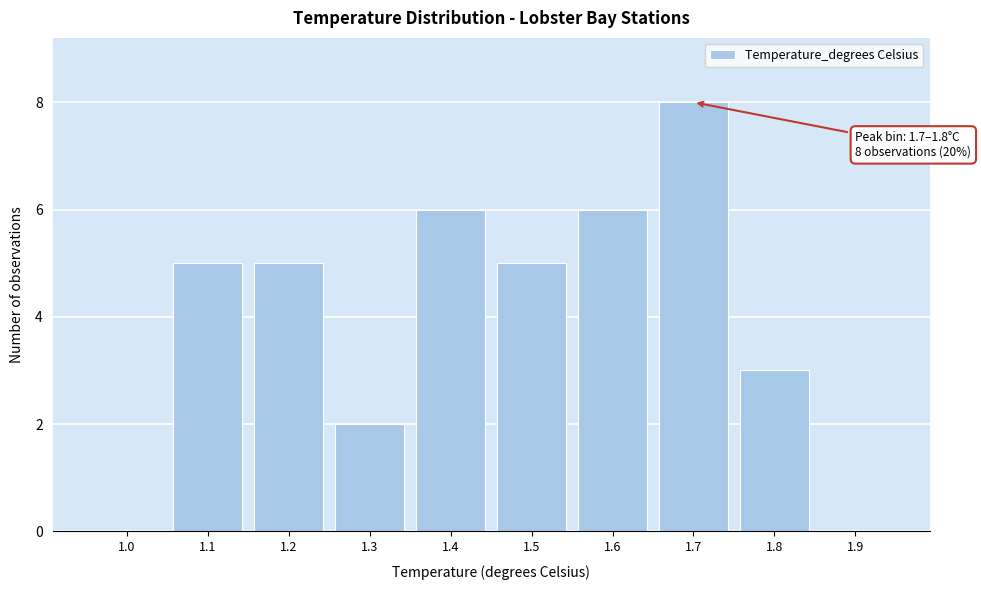

Reading left to right, extract all data points from this chart.

1.0=0	1.1=5	1.2=5	1.3=2	1.4=6	1.5=5	1.6=6	1.7=8	1.8=3	1.9=0